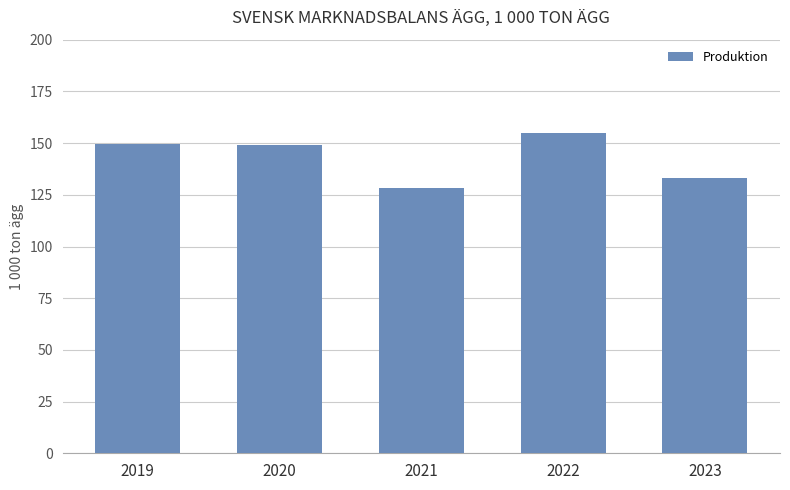

Where does the data first go above 149?

2019